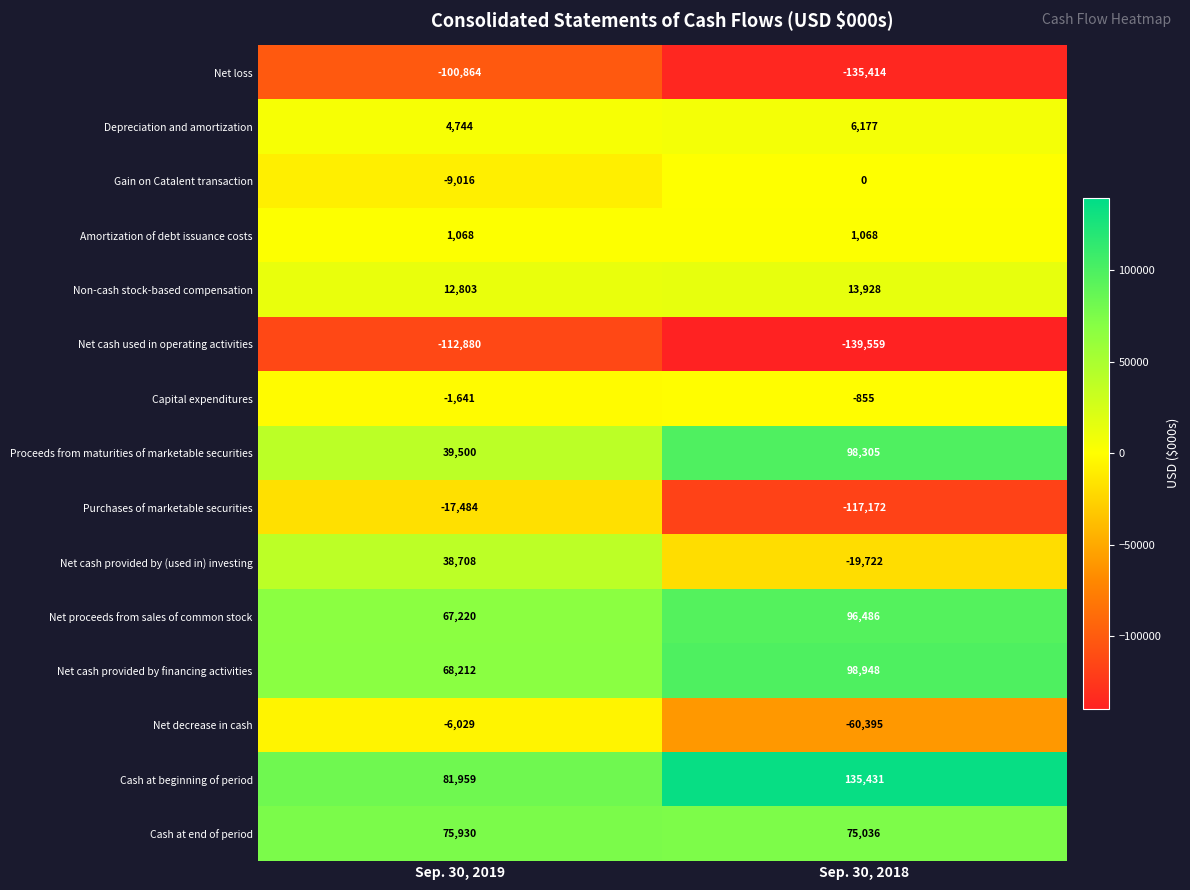

Between Sep. 30, 2019 and Sep. 30, 2018, which series saw the biggest shift?

Purchases of marketable securities